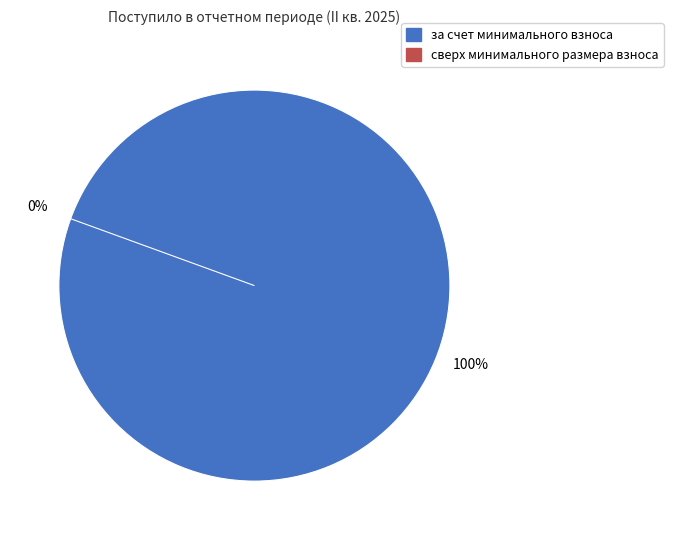

Is за счет минимального взноса the majority of the pie?

Yes